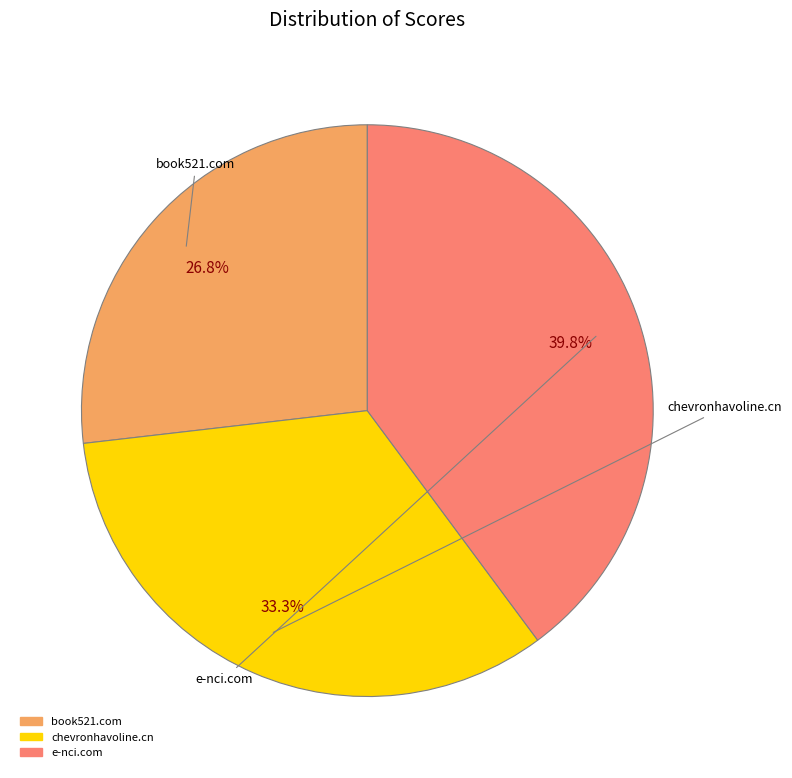

Which slice is the smallest?

book521.com